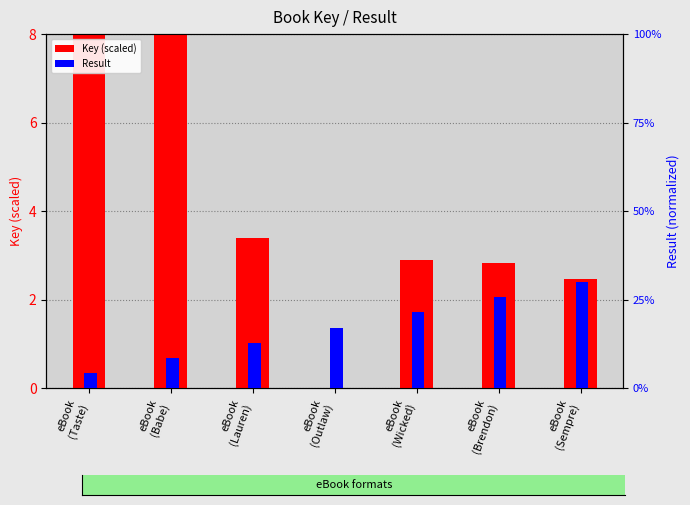

Which label corresponds to the largest value in the chart?

eBook
(Taste)